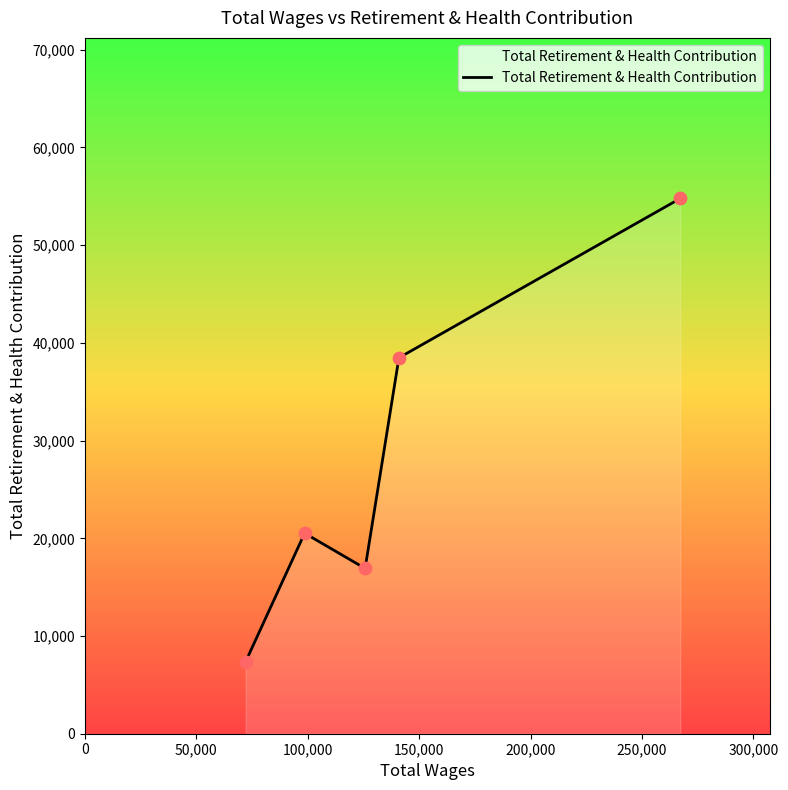

What is the difference between the maximum and second lowest values?

37866